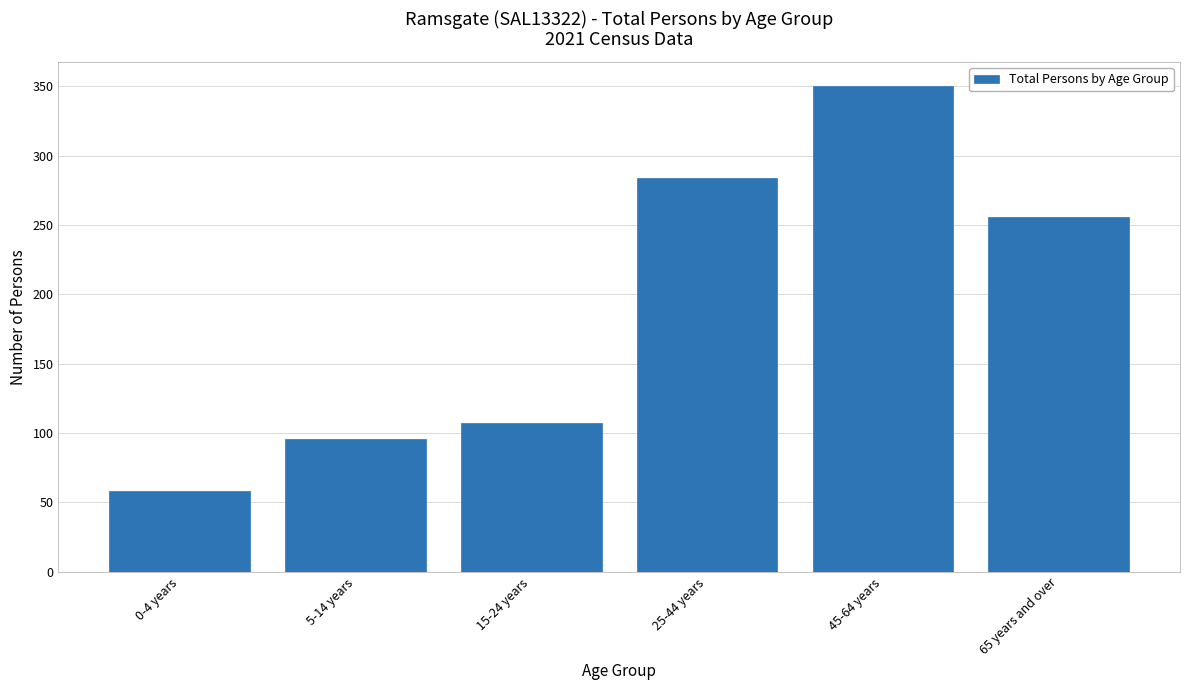

Reading right to left, transcribe all the data shown in this chart.

256	350	284	107	96	58